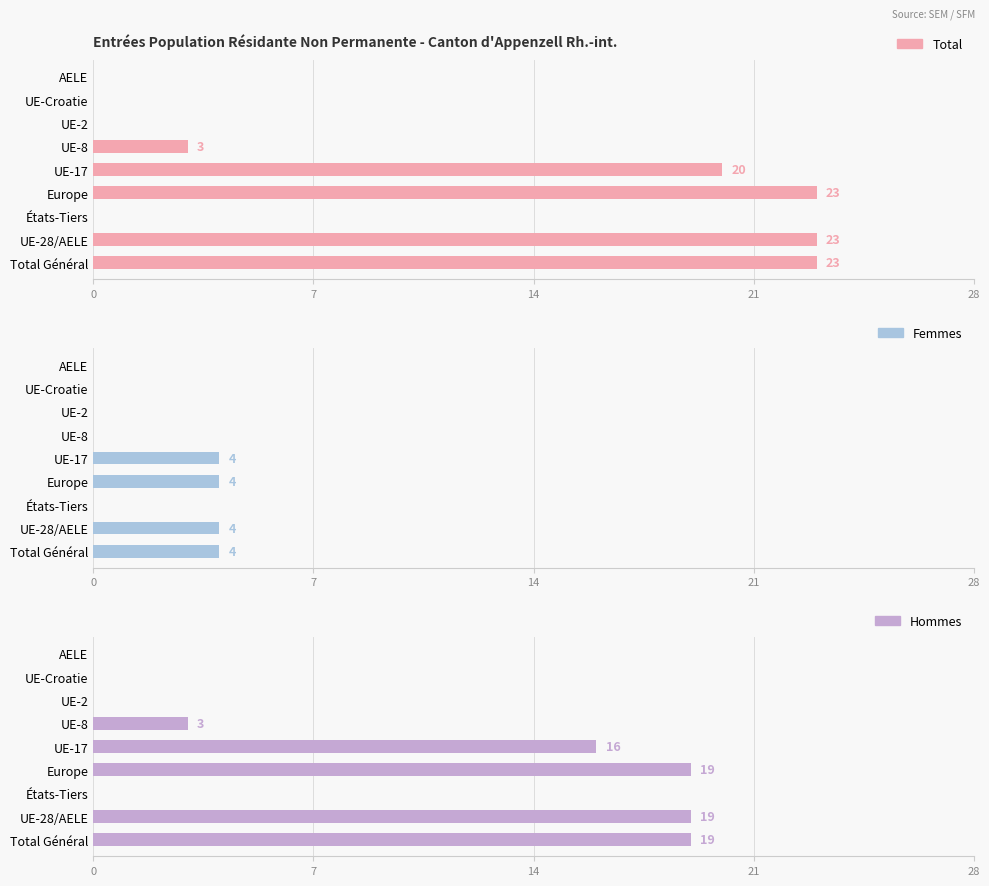

Count the number of categories in the chart.

9